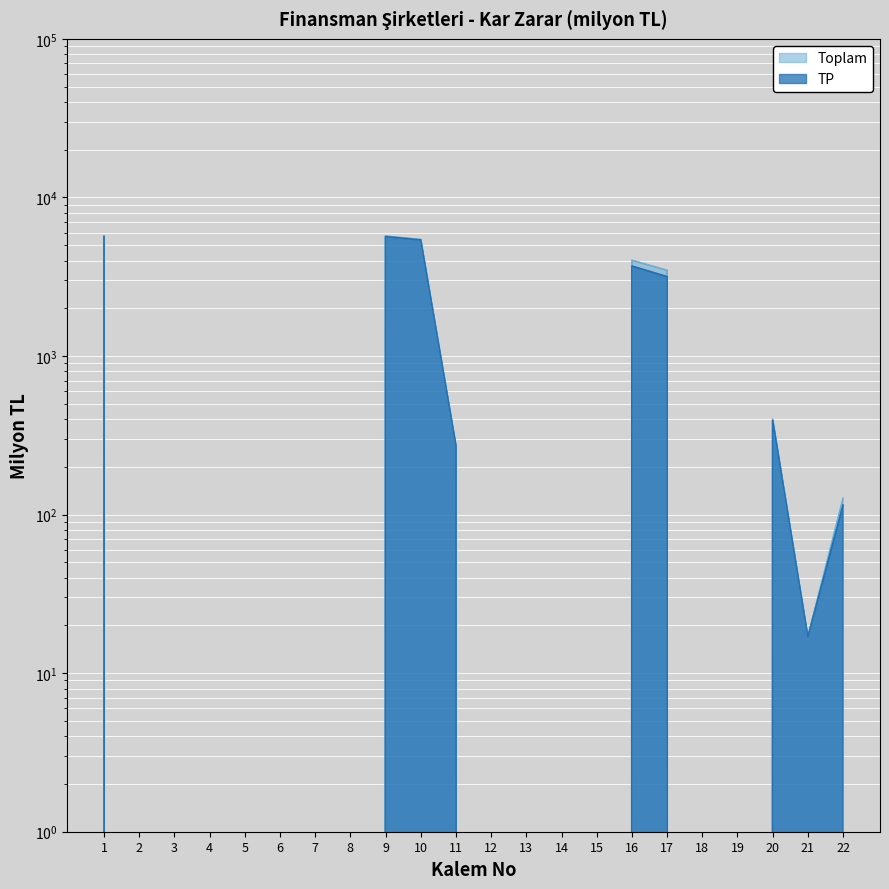

How many lines are shown in the chart?

2